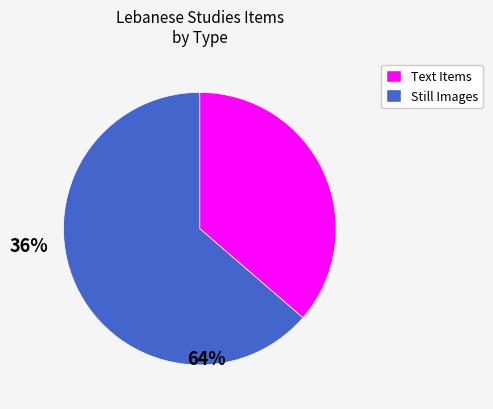

Is there any slice that represents more than half of the pie?

Yes